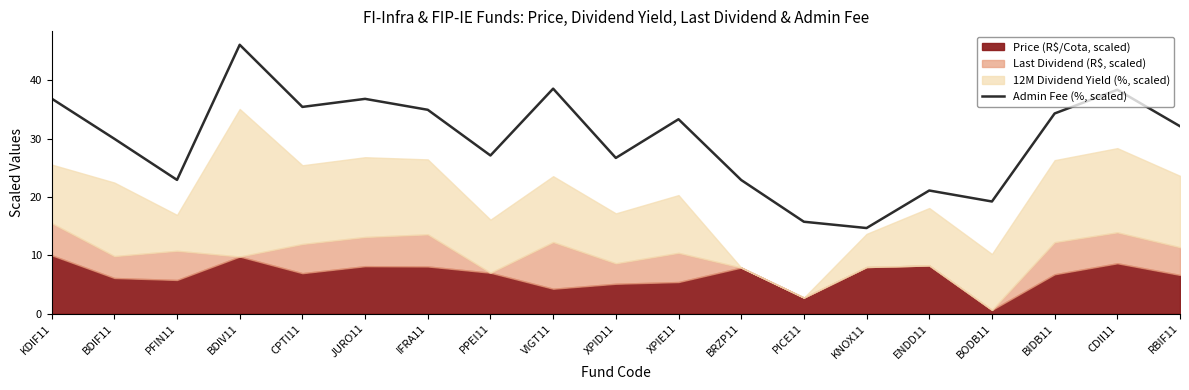

Which category has the highest value across all series?

BDIV11